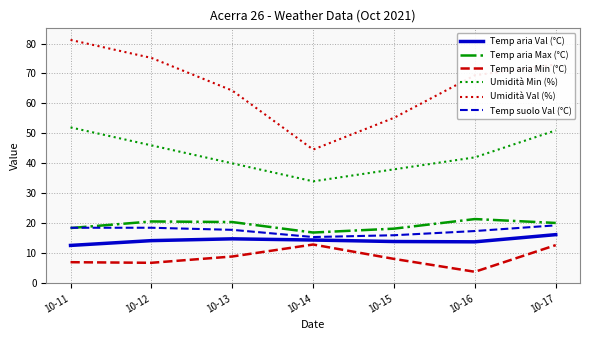

What is the sum of the Temp suolo Val (°C) values at 10-17 and 10-12?

37.8